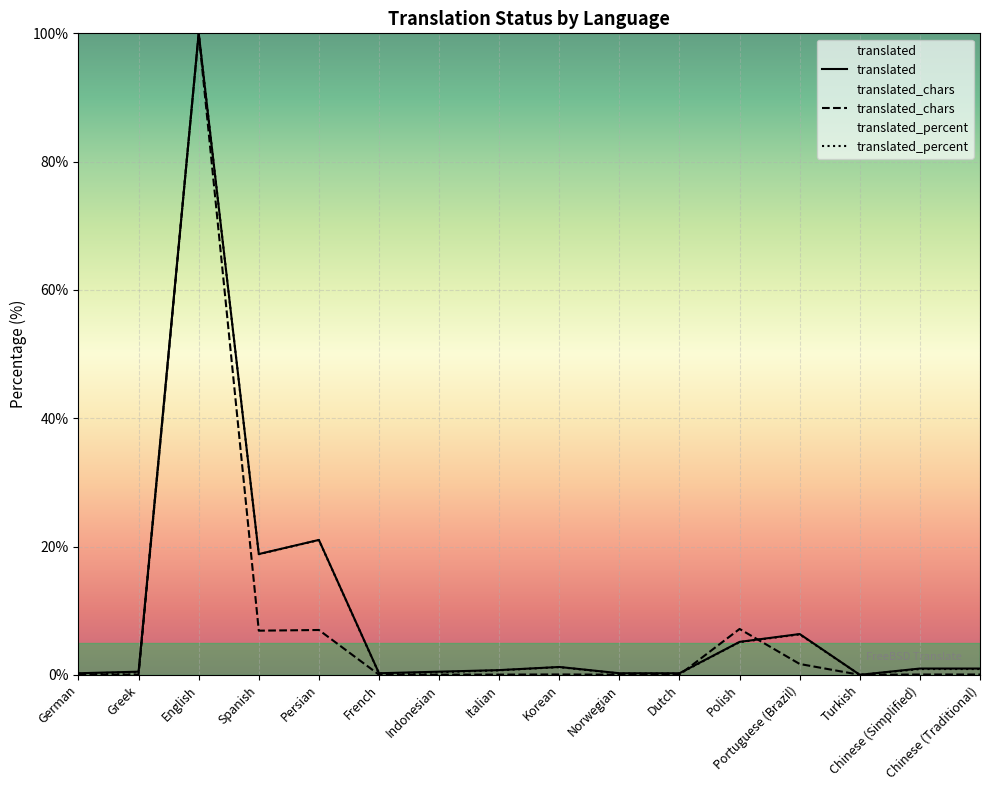

What is the maximum value shown in the chart?

100.0